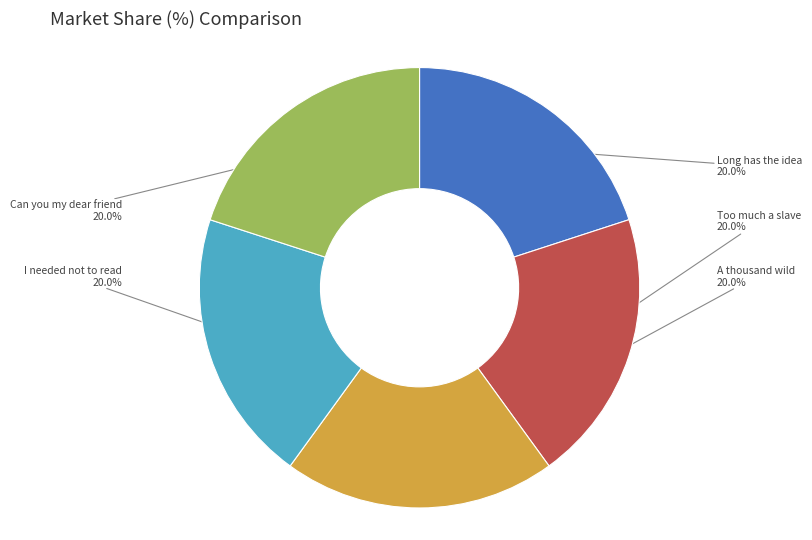

Does any single category account for the majority?

No